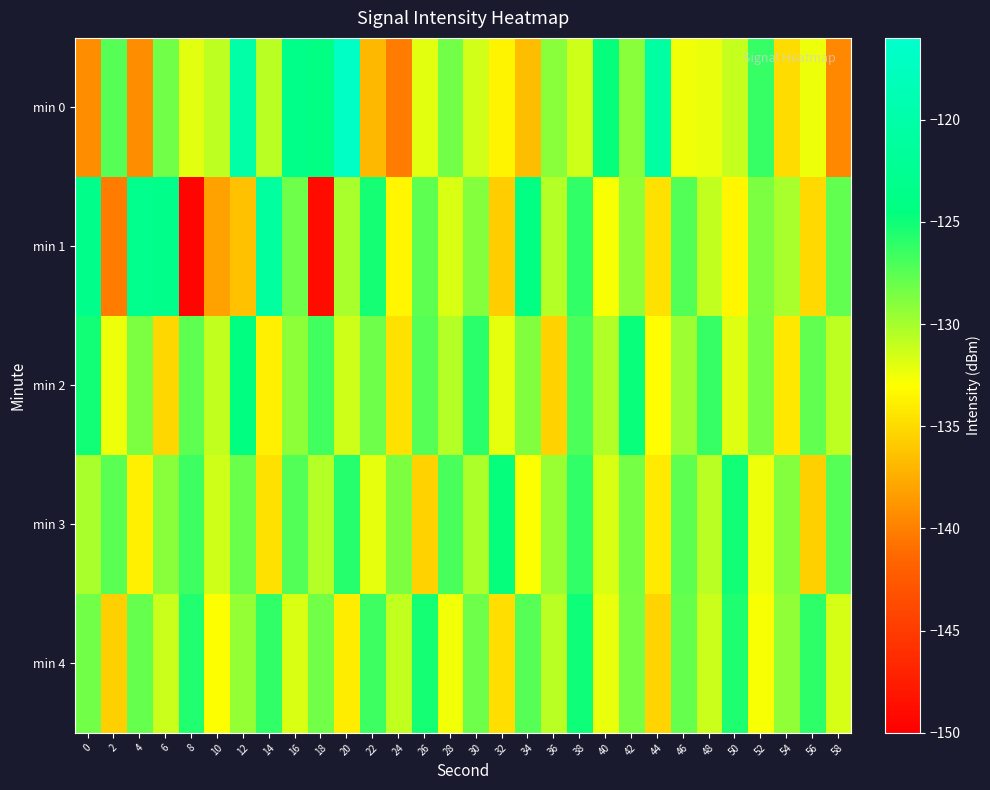

Which series has the widest spread of values?

min 1